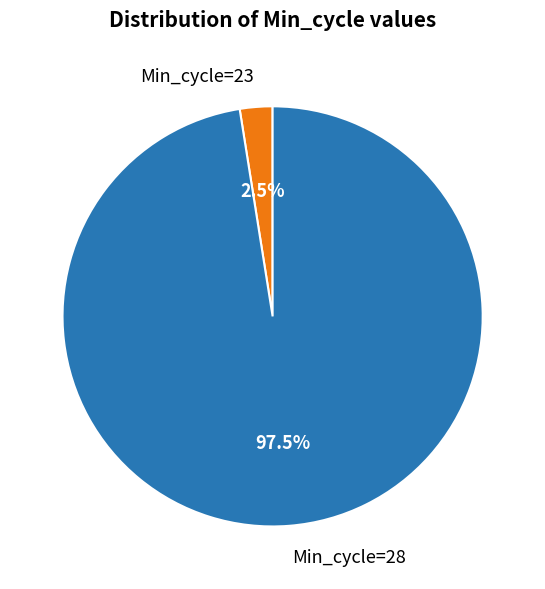

Rank the categories by value from lowest to highest.

Min_cycle=23, Min_cycle=28